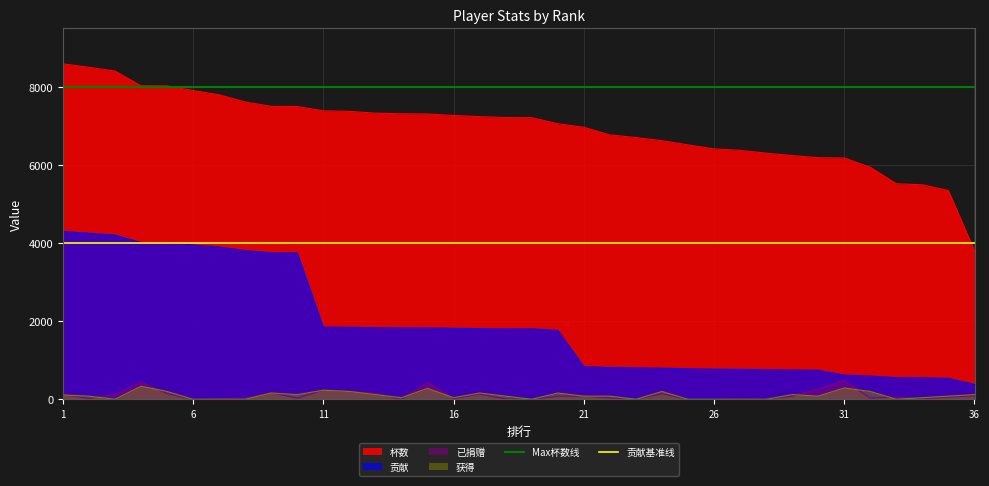

What is the highest value of the 获得 series?

333